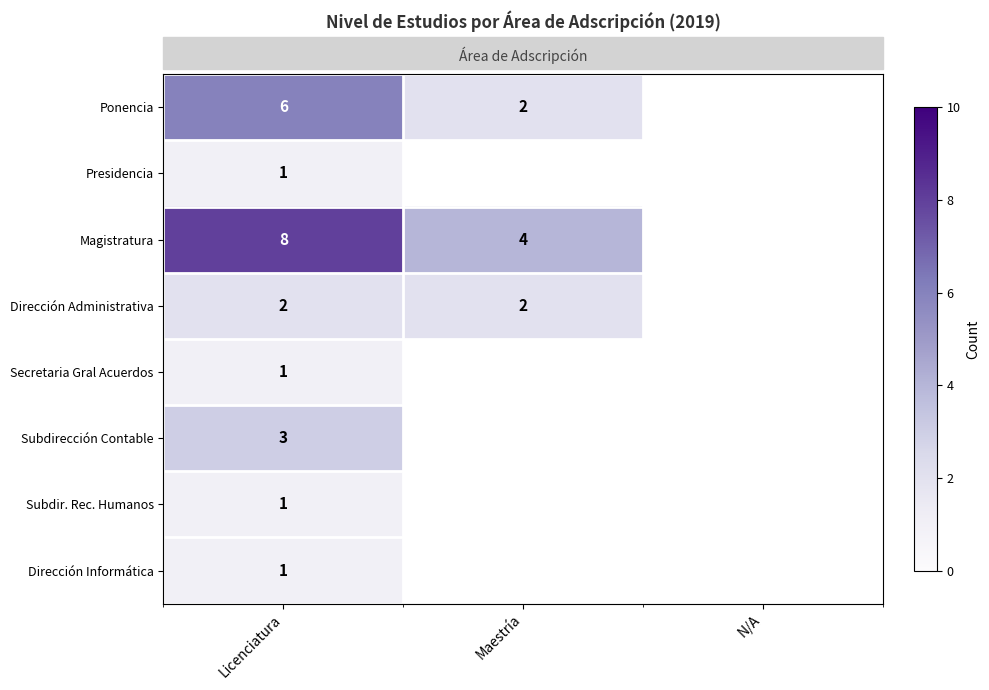

What is the approximate value of Presidencia at Licenciatura?

1.0